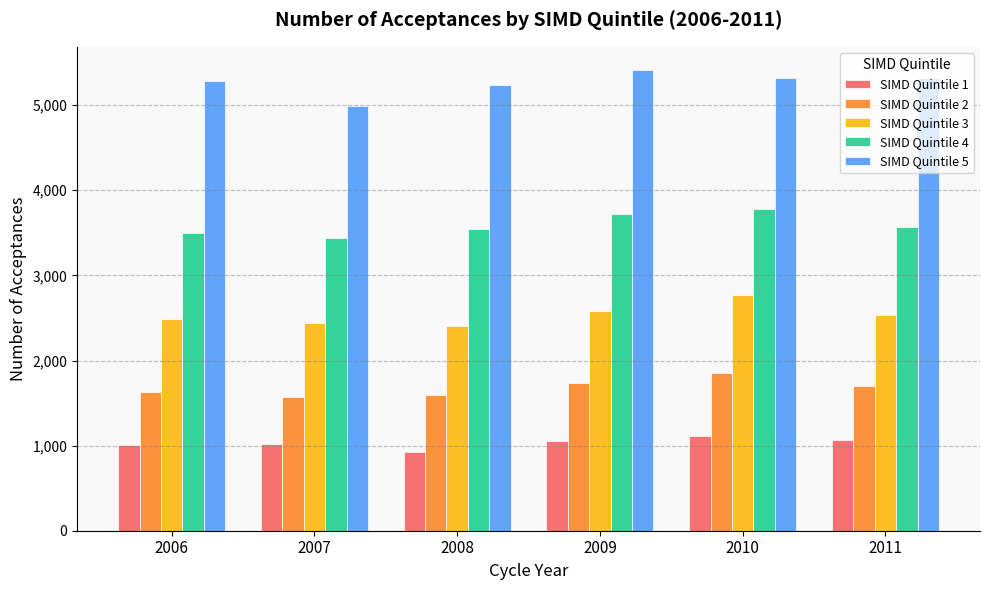

What is the difference between the highest and lowest values at 2007?

3975